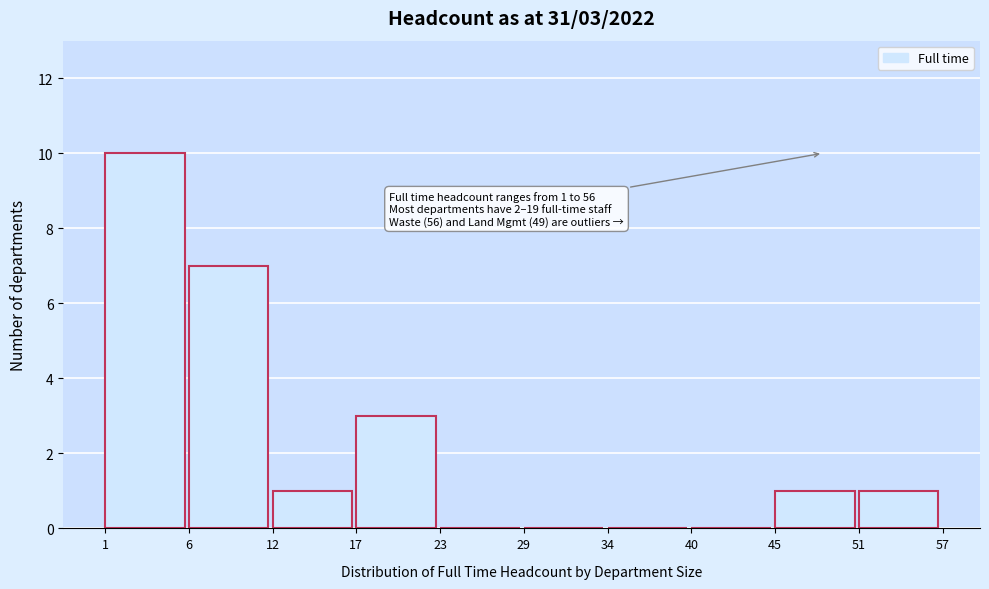

Reading left to right, transcribe all the data shown in this chart.

1=10	6=7	12=1	17=3	23=0	29=0	34=0	40=0	45=1	51=1